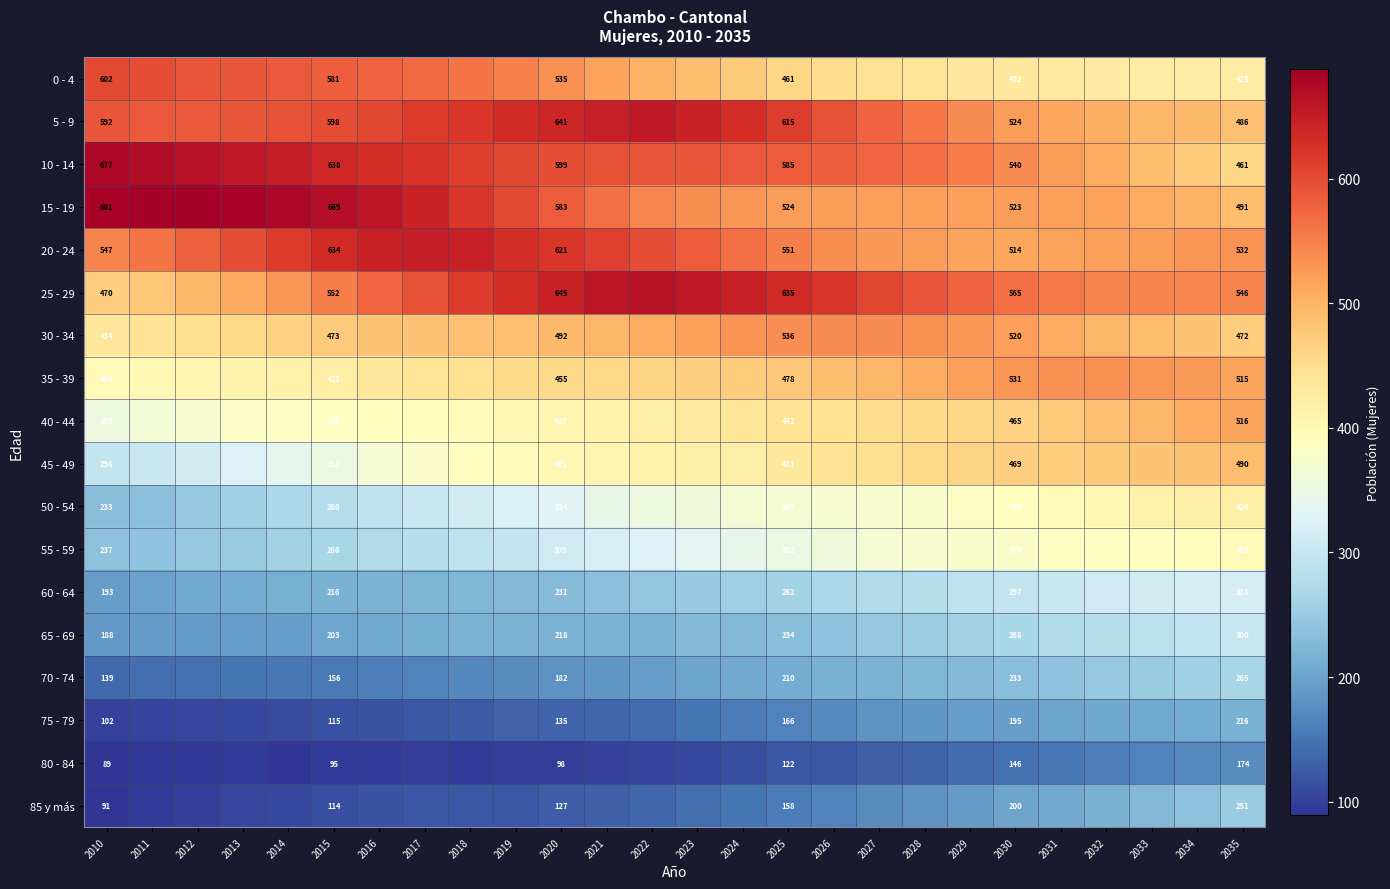

Between 2024 and 2029, which is larger?

2024